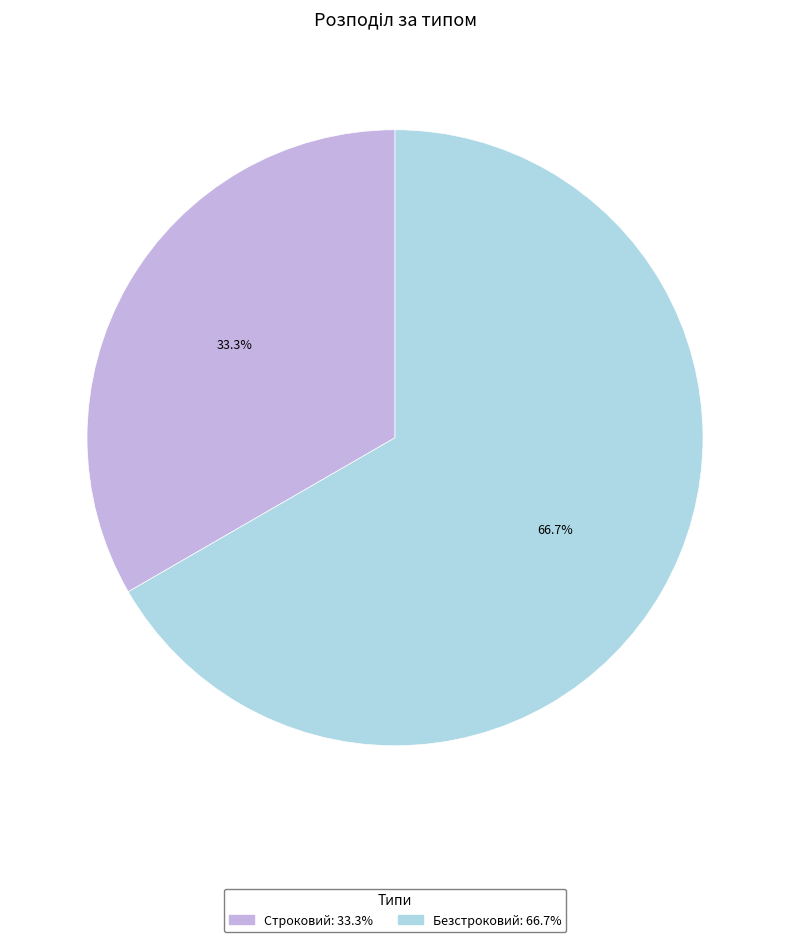

To the nearest percent, what is the combined percentage of Безстроковий and Строковий?

100%